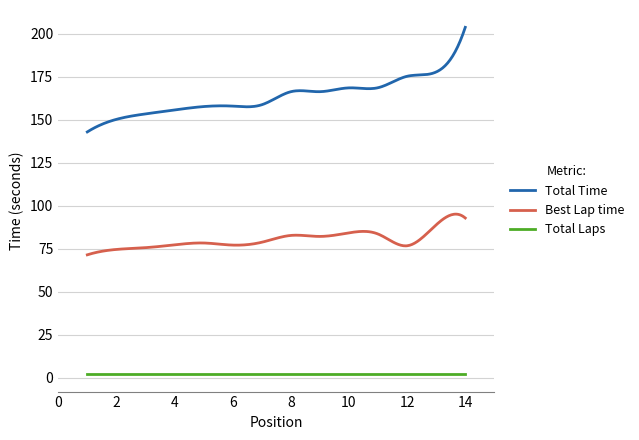

True or false: Total Laps and Total Time cross at least once.

False